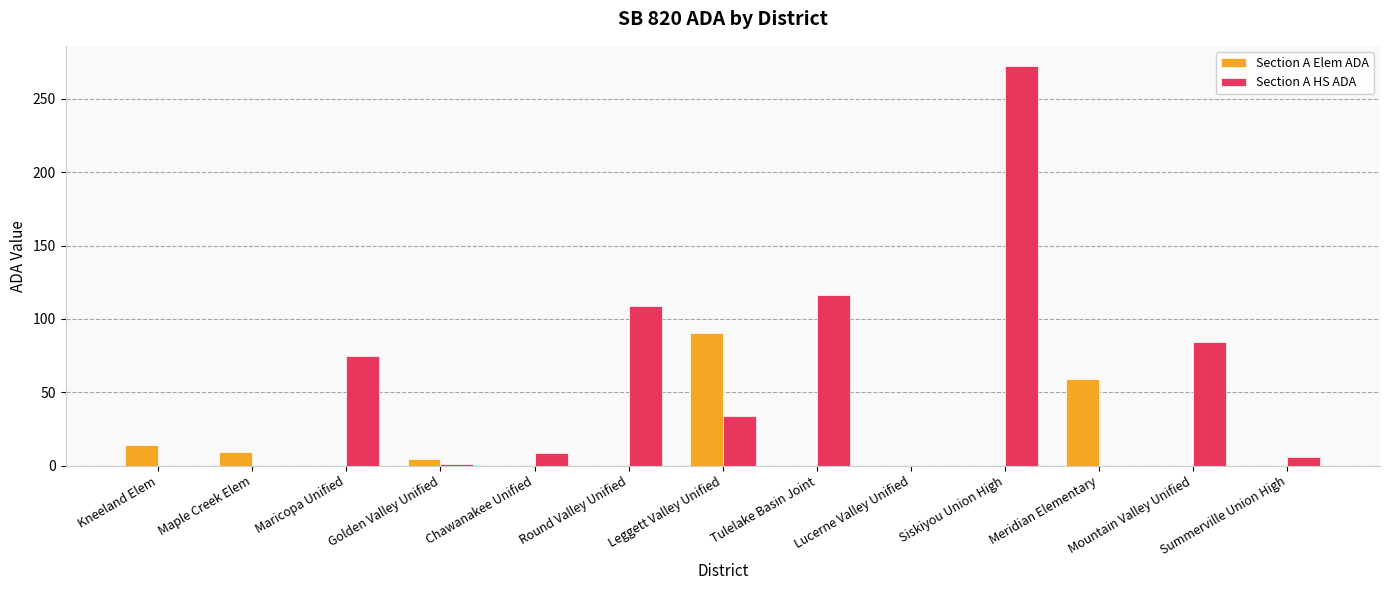

At which label is Section A Elem ADA closest to 45?

Meridian Elementary